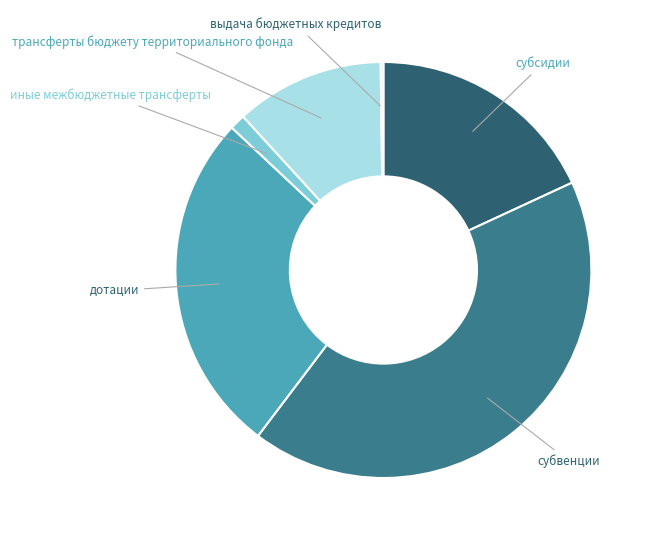

Is it true that дотации is 17% of the pie?

False